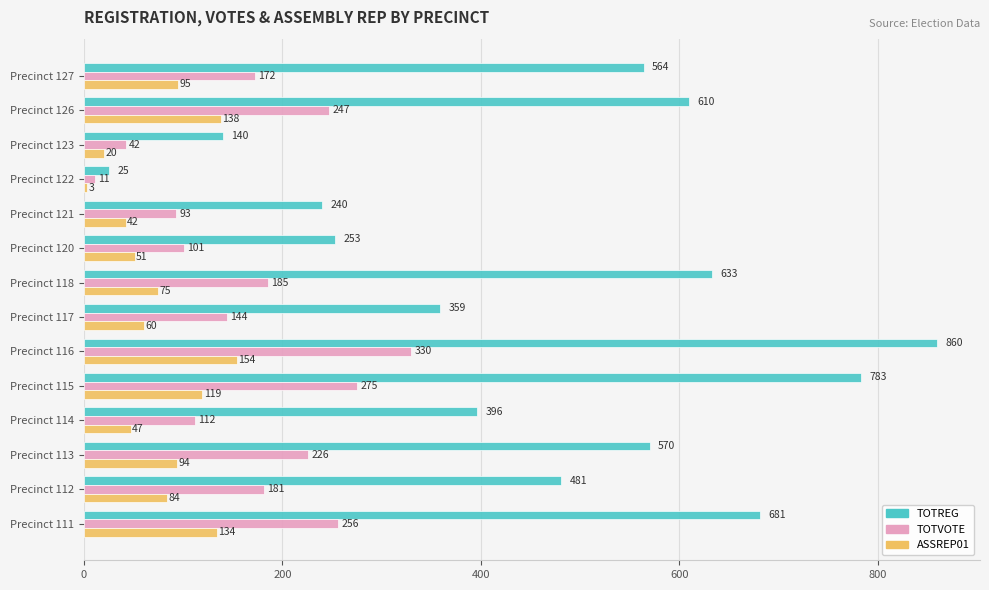

Which series has the widest spread of values?

TOTREG